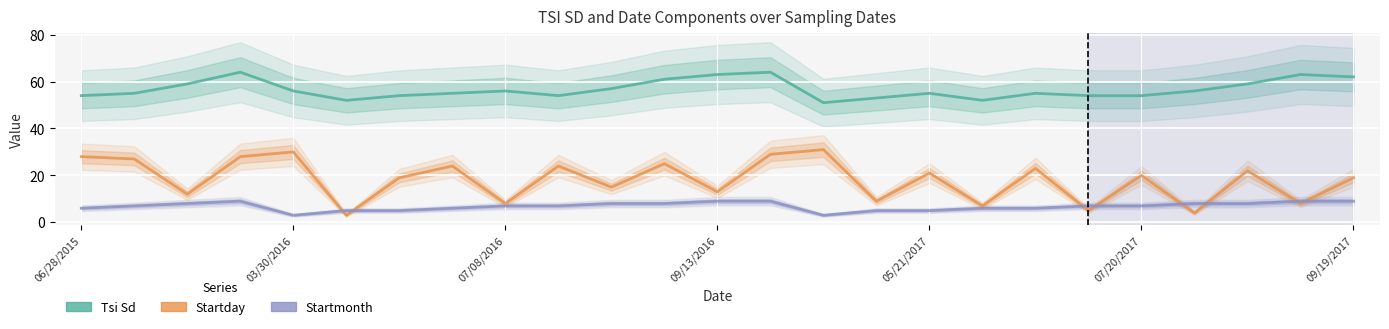

What is the average value of the Startmonth series?

7